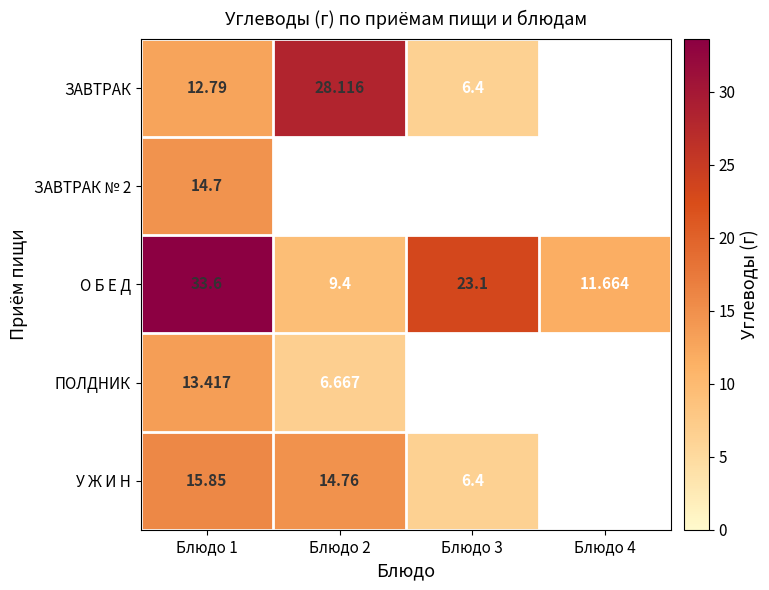

Where does the У Ж И Н series first go above 14?

Блюдо 1